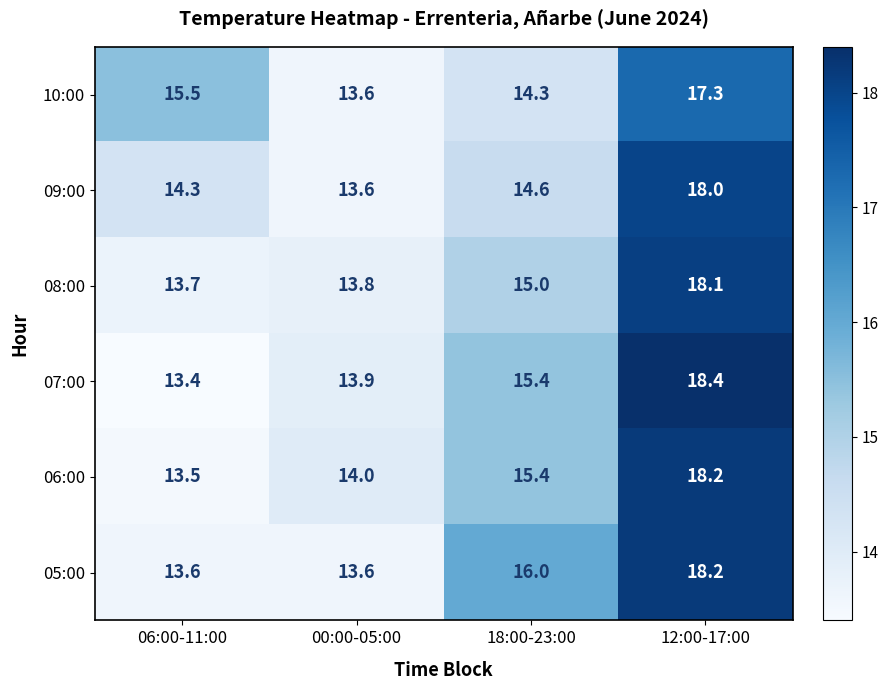

What is the sum of the 09:00 values at 18:00-23:00 and 06:00-11:00?

28.9